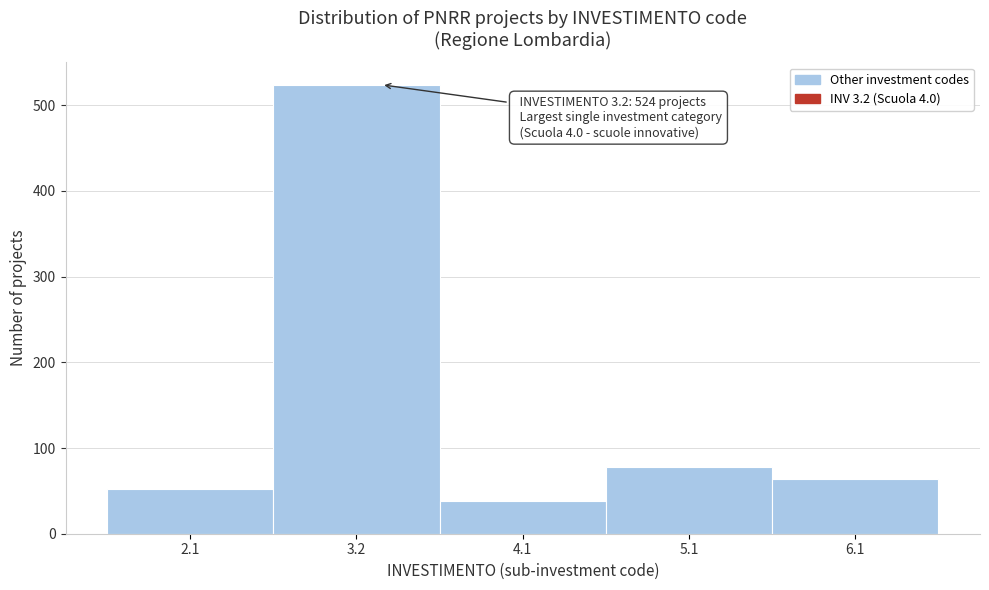

Reading left to right, what are all the values shown in this chart?

2.1=52	3.2=524	4.1=38	5.1=78	6.1=64